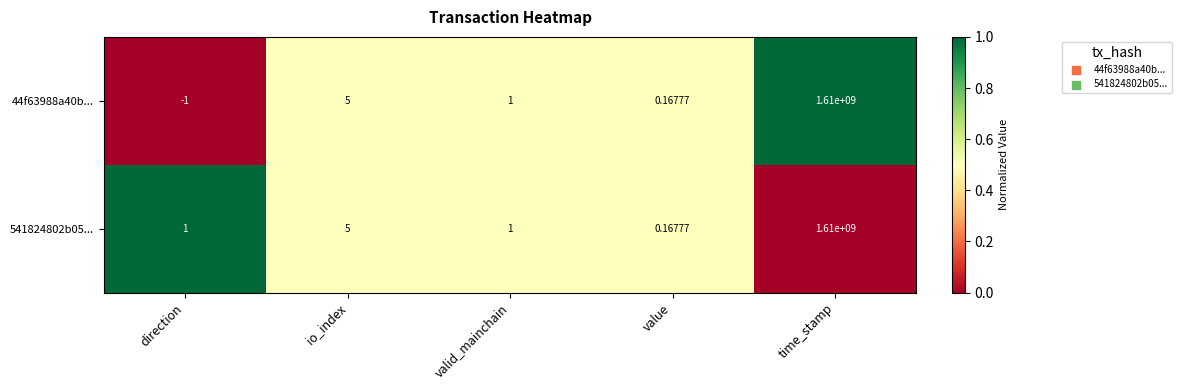

Which series has the largest range (max minus min)?

44f63988a40b...